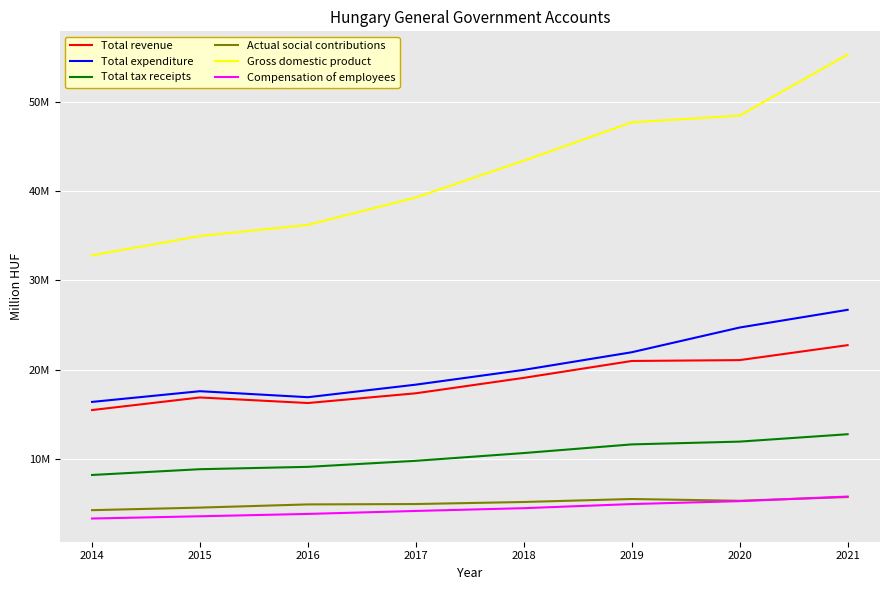

Reading right to left, what are all the values shown in this chart?

Total revenue: 22762624.0	21091531.6	20994681.2	19107096.6	17382476.9	16293277.4	16914668.7	15507106.4
Total expenditure: 26712905.0	24734455.6	21970417.9	19999395.6	18348279.4	16943857.6	17615369.8	16417385.0
Total tax receipts: 12804240.0	11978555.0	11667948.0	10700659.0	9832549.0	9157403.0	8894586.0	8249257.0
Actual social contributions: 5782927.0	5365727.0	5561836.0	5228645.0	4999582.0	4958859.0	4601055.0	4315366.0
Gross domestic product: 55255130.0	48425421.0	47674187.0	43386710.0	39274757.0	36206666.0	34965213.0	32804707.0
Compensation of employees: 5835394.0	5322428.8	4995781.1	4536028.1	4226939.7	3894294.2	3631919.5	3380318.0